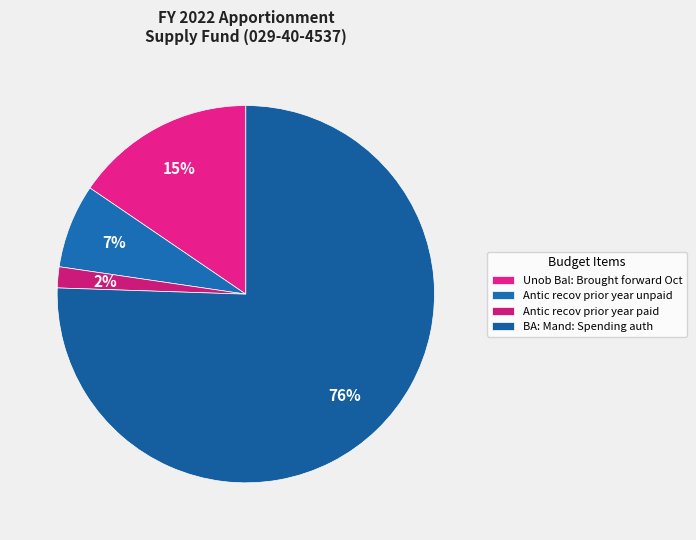

True or false: BA: Mand: Spending auth accounts for 76% of the total.

True